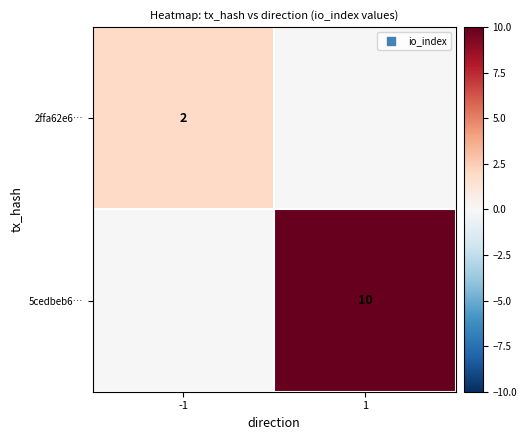

The 2ffa62e6… series shows 1 at -1. True or false?

False